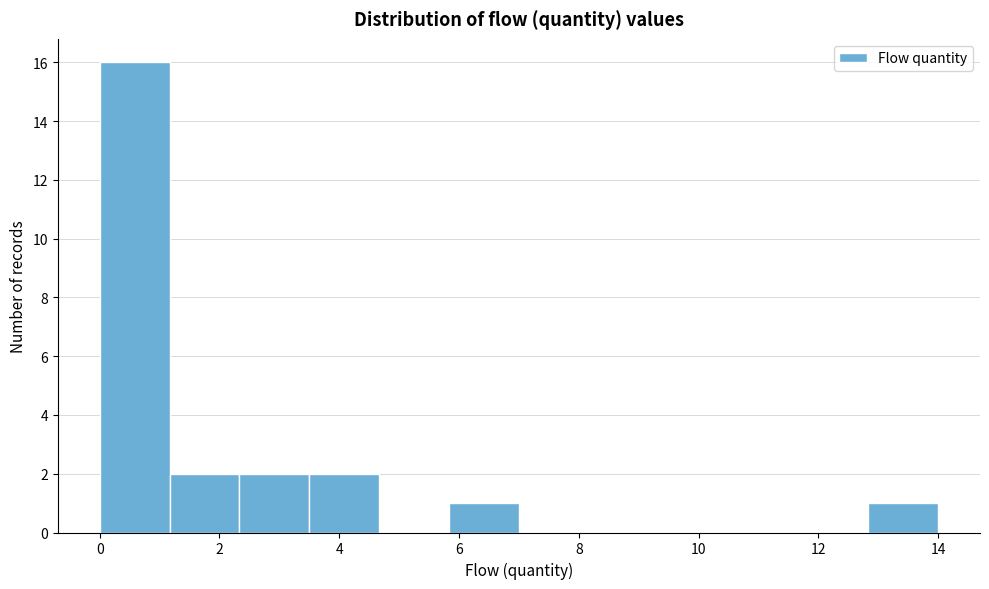

Which range on the x-axis has the tallest bar?

0.0 to 1.2